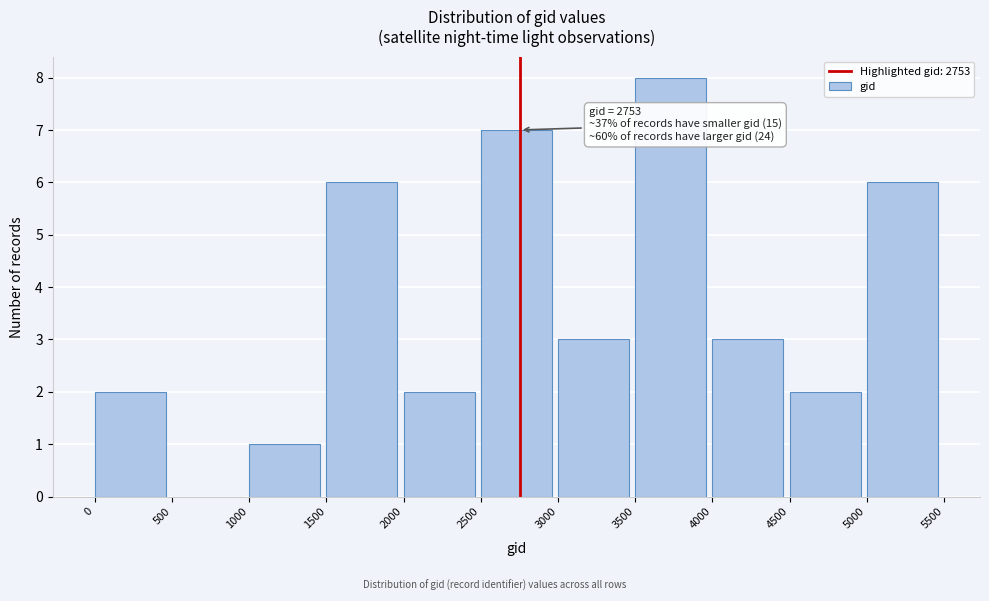

Which range on the x-axis has the tallest bar?

3500 to 4000